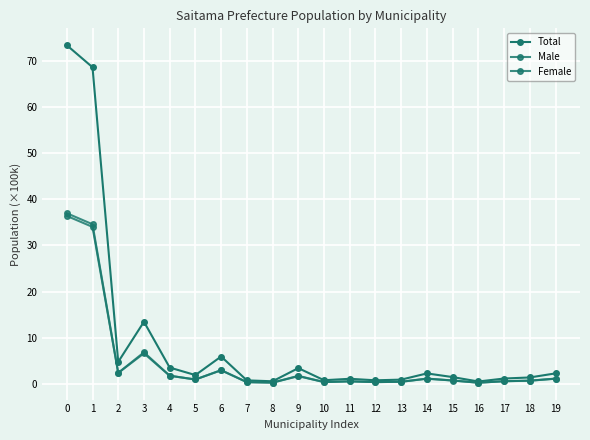

Is this an area chart (filled region under the line)?

No